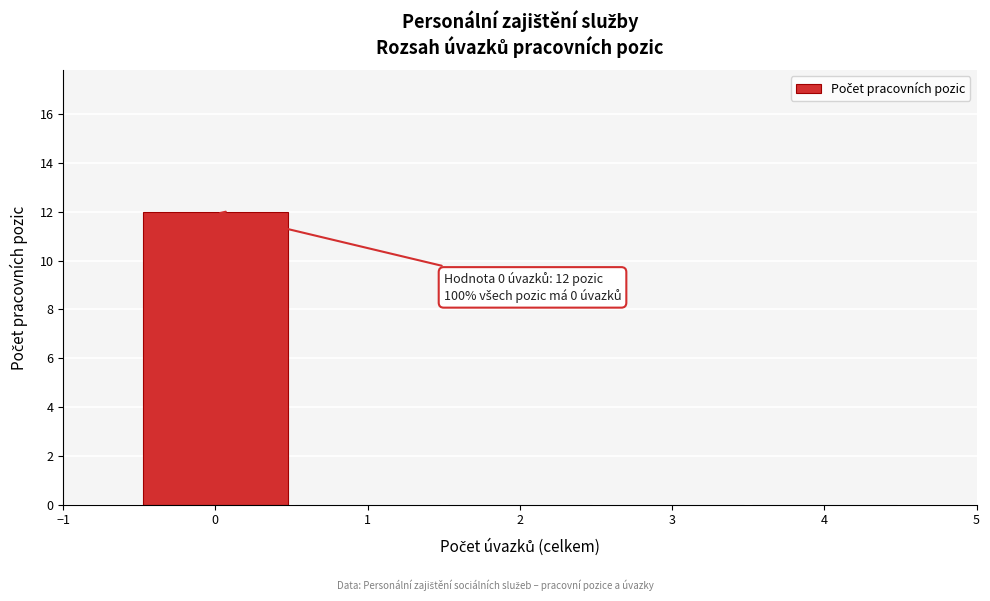

Over which range of the x-axis is the bar tallest?

-0.5 to 0.5